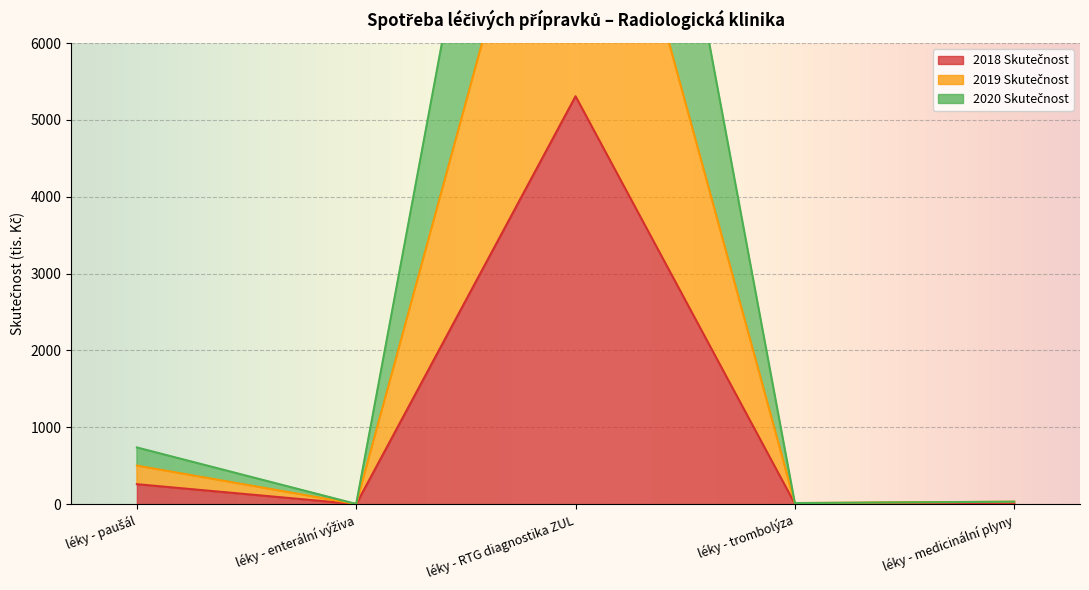

Is it true that 2018 Skutečnost equals 17.8 at léky - medicinální plyny?

True